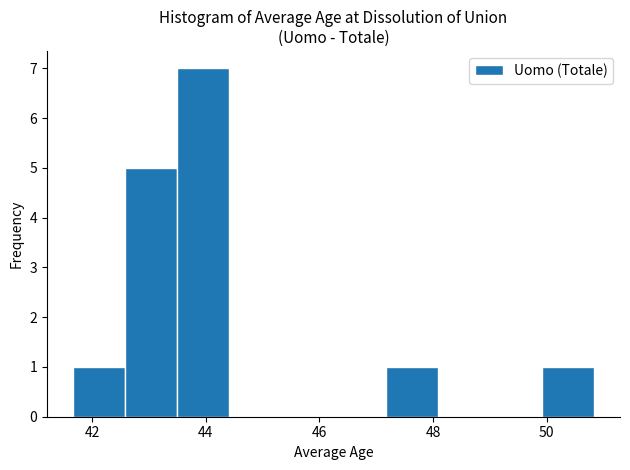

Which range on the x-axis has the tallest bar?

43.4 to 44.4